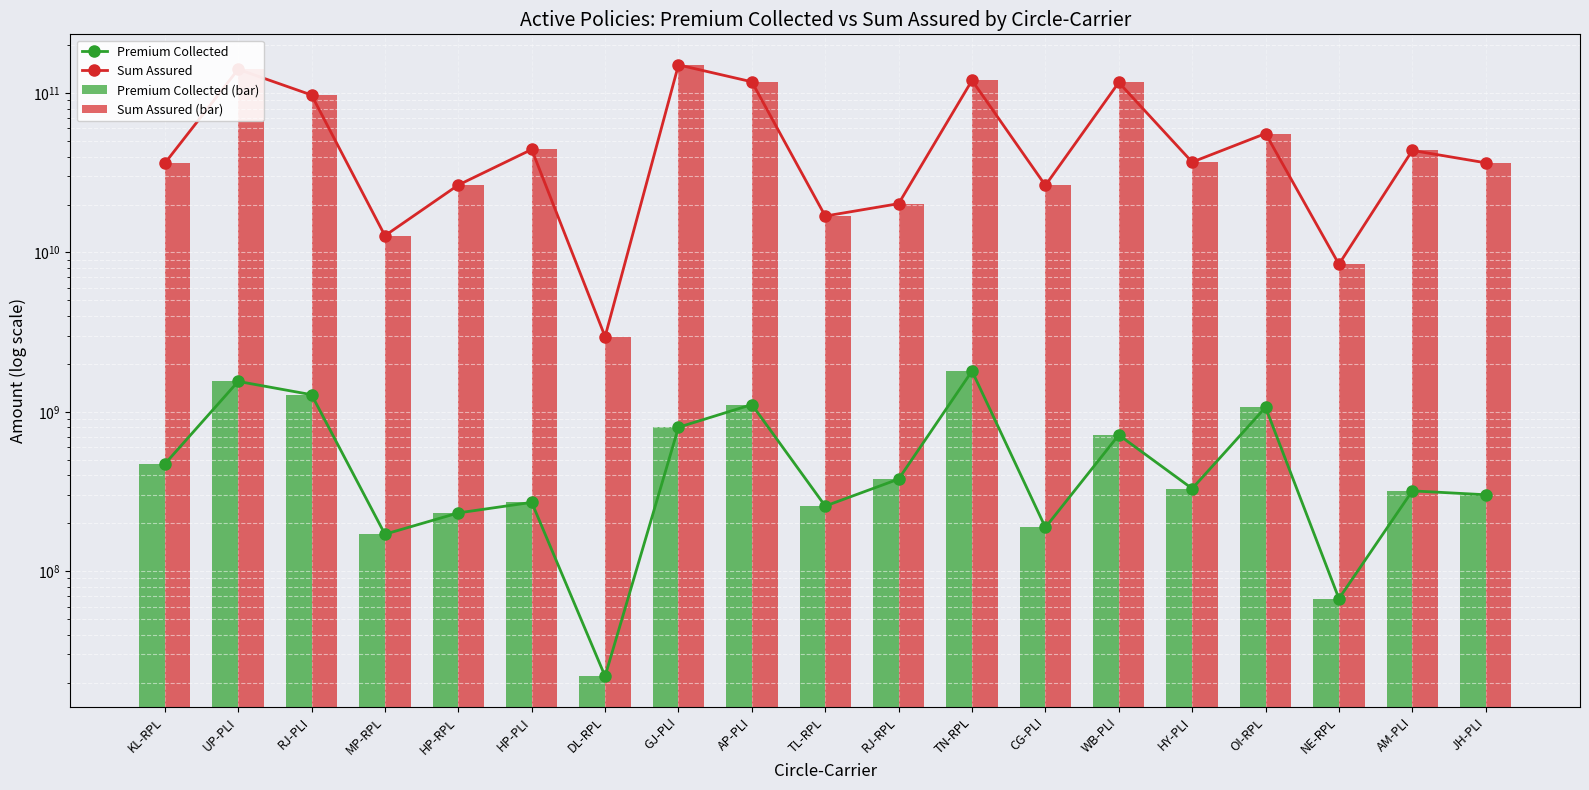

How many values in the Premium Collected (bar) series exceed 329730083?

9